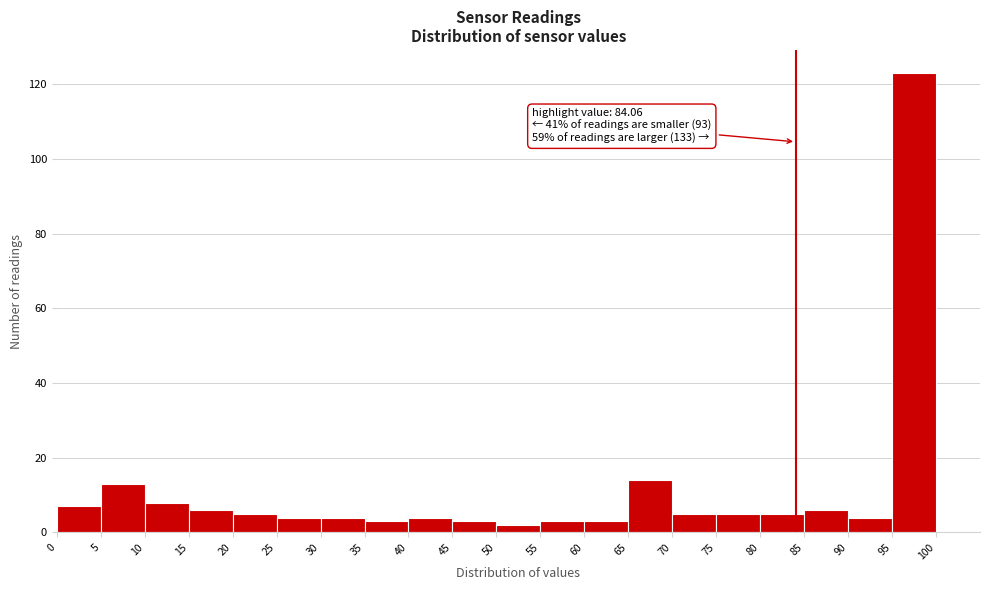

Which range on the x-axis has the tallest bar?

95 to 100